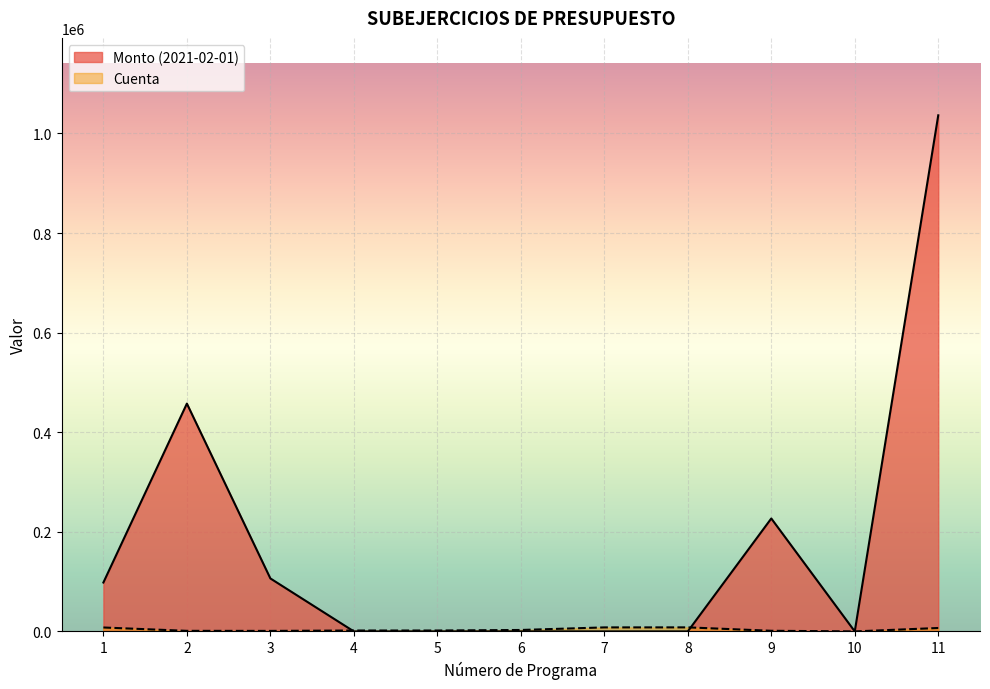

What value does the Monto (2021-02-01) series have at 11?

1036521.4